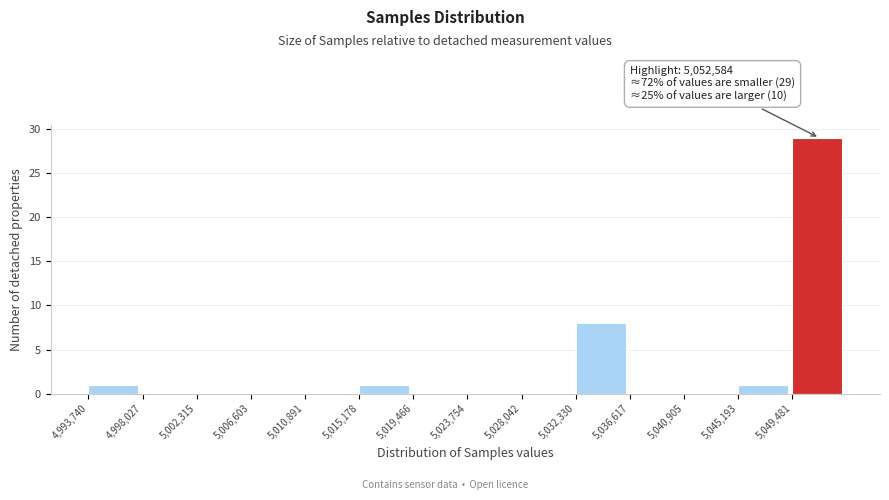

Which range on the x-axis has the tallest bar?

5049500 to 5054000